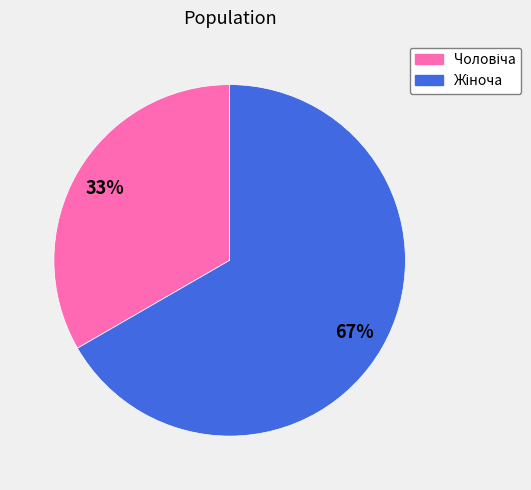

Is there any slice that represents more than half of the pie?

Yes